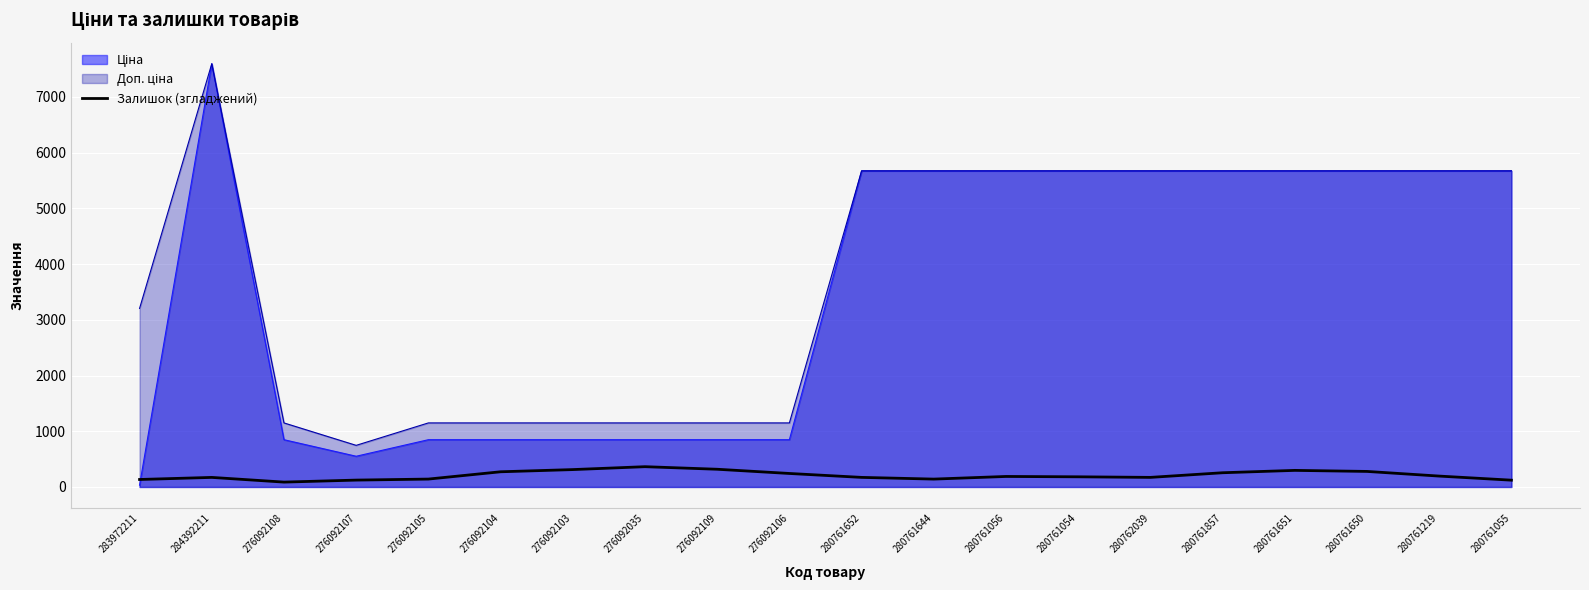

Does the chart display data point markers on the line(s)?

No